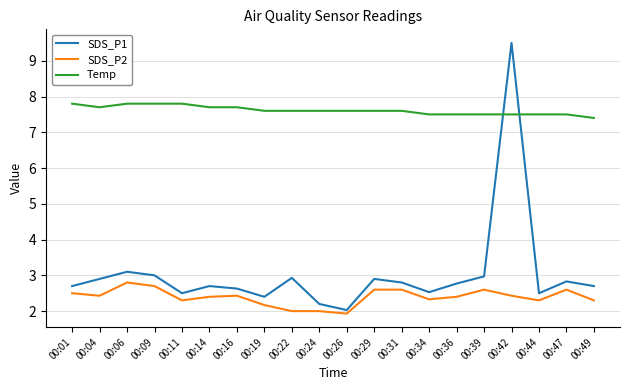

Where do Temp and SDS_P1 first cross each other?

00:39 and 00:42